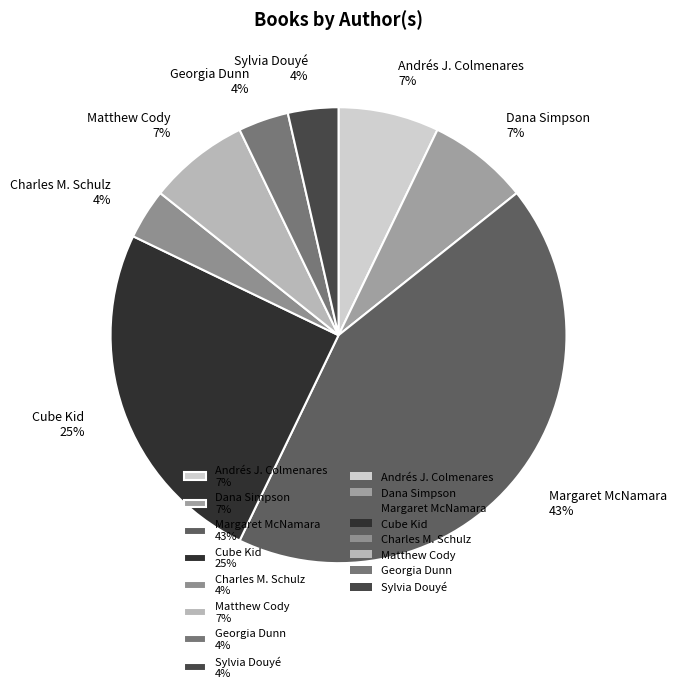

Which has a higher value, Georgia Dunn 4% or Cube Kid 25%?

Cube Kid 25%